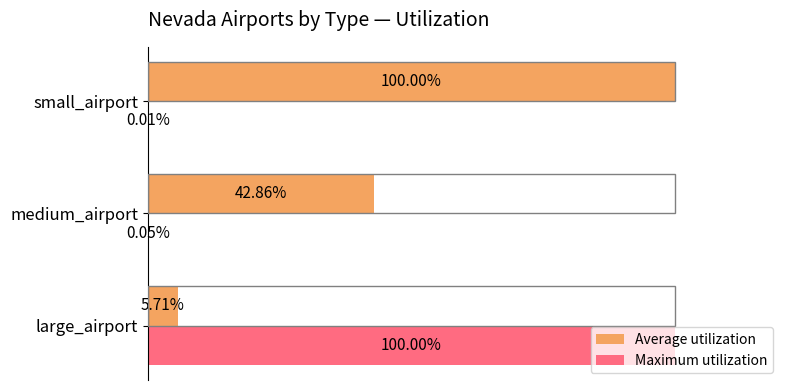

Where is Maximum utilization nearest to the value 50?

medium_airport